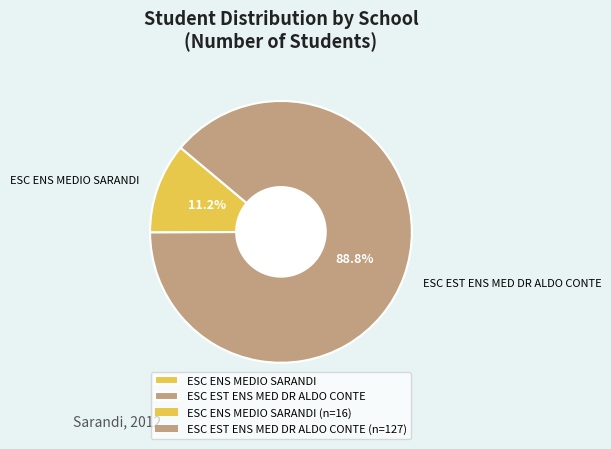

To the nearest percent, what is the average slice percentage?

50%